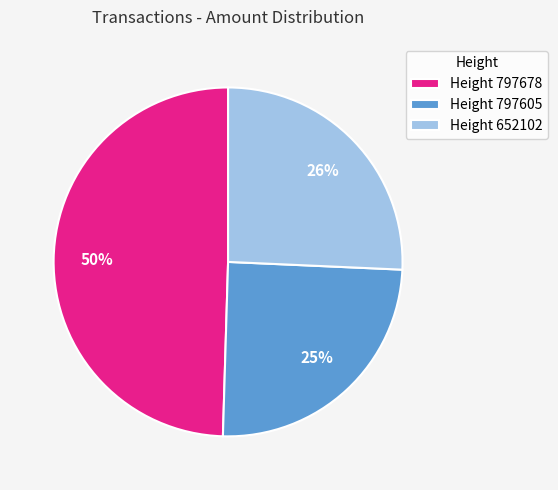

To the nearest percent, what is the average slice percentage?

33%